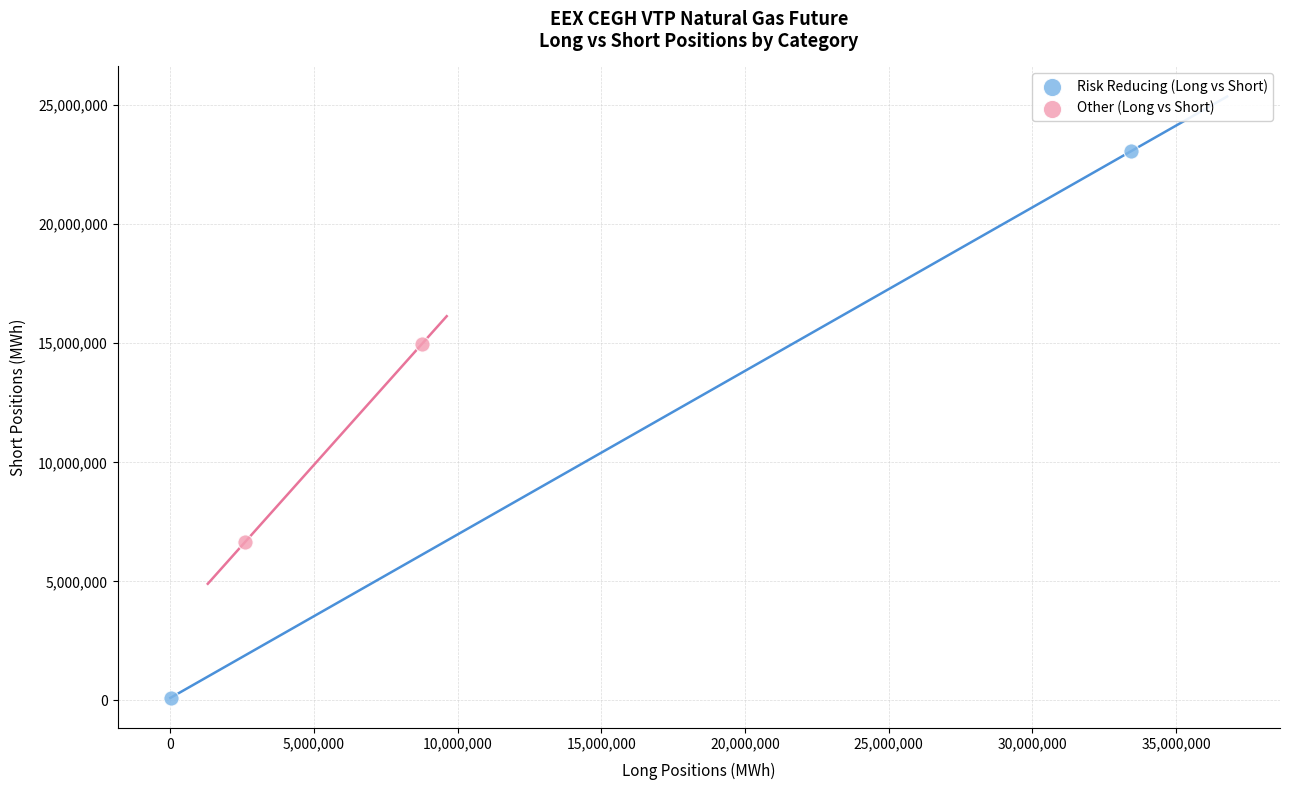

Which series contains the highest Y value?

Risk Reducing (Long vs Short)